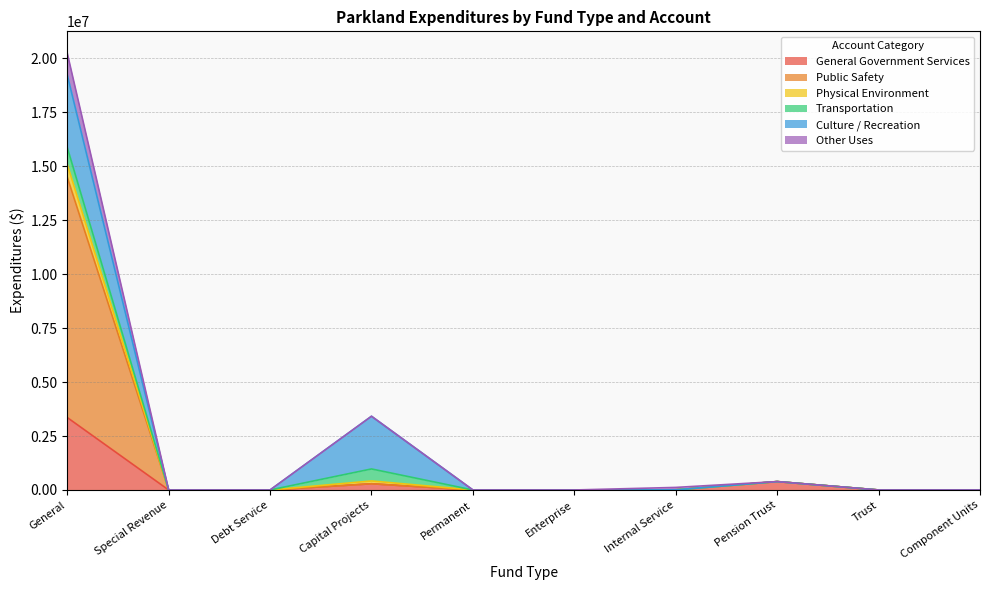

Which has a higher value, Component Units or Permanent?

Component Units